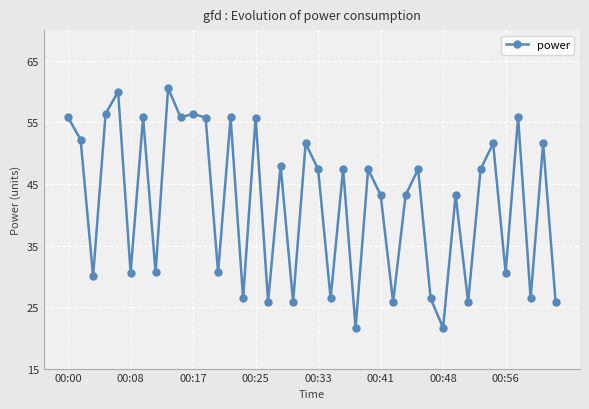

True or false: there are more than 1 points higher than both neighbors.

True